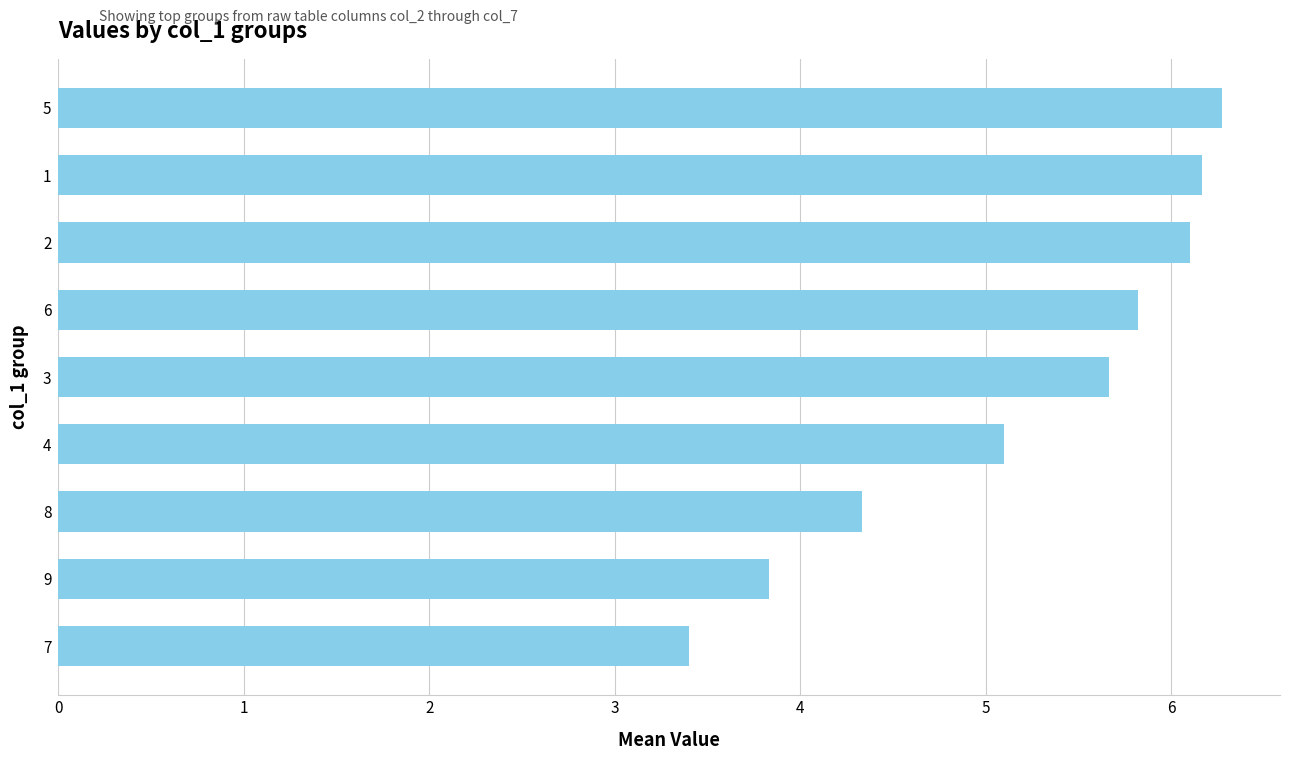

What is the ratio of the value at 4 to the value at 7?

1.5